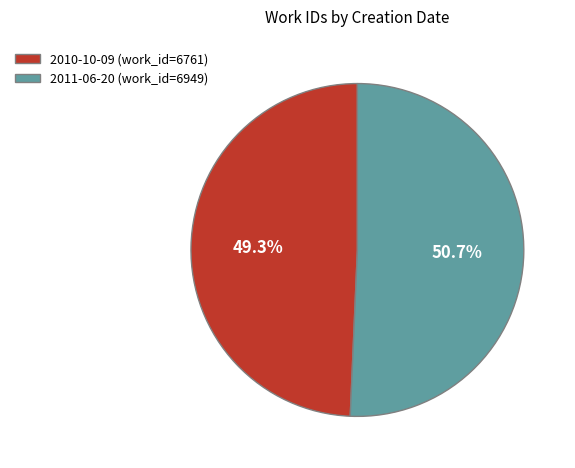

What is the majority slice?

2011-06-20